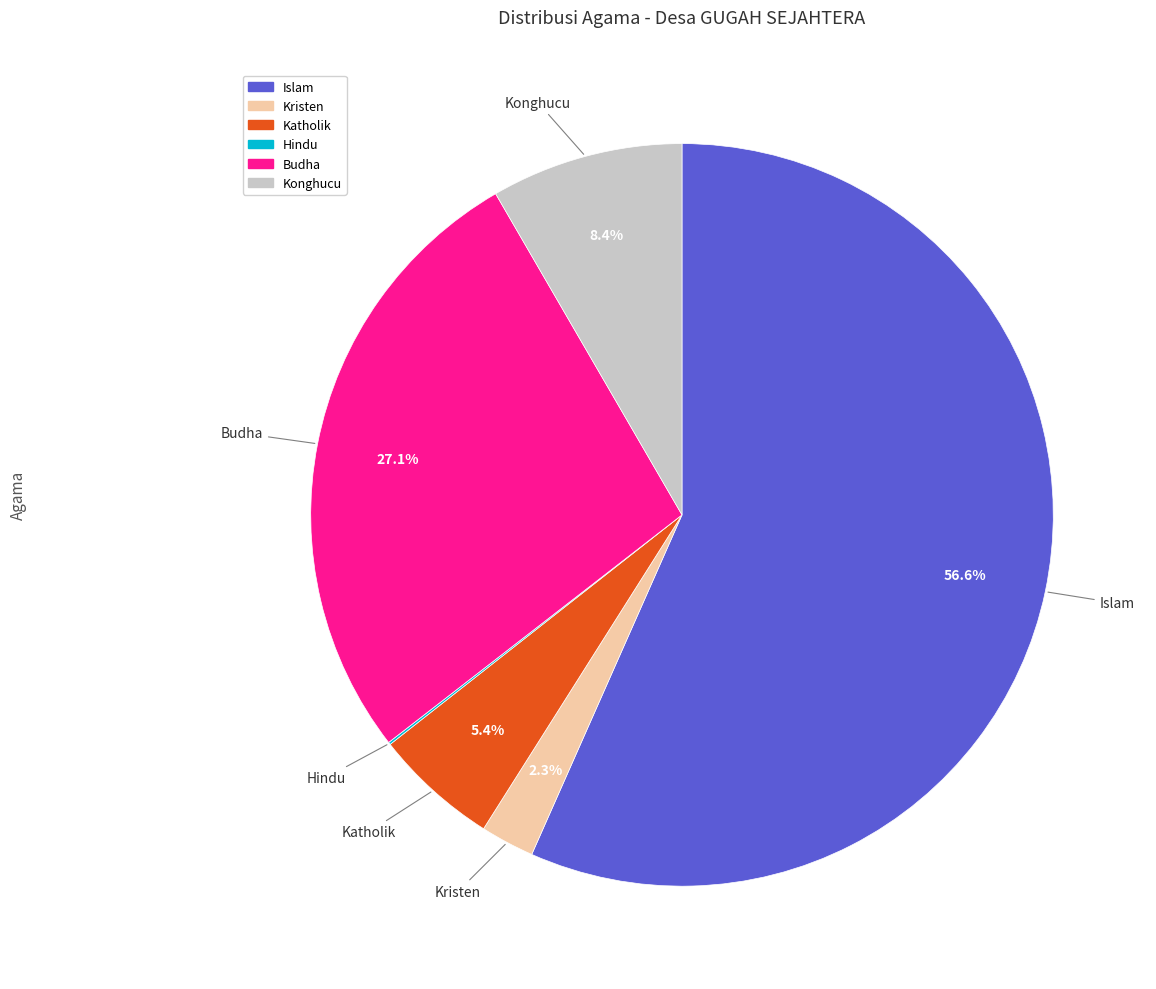

What is the largest slice in the pie chart?

Islam